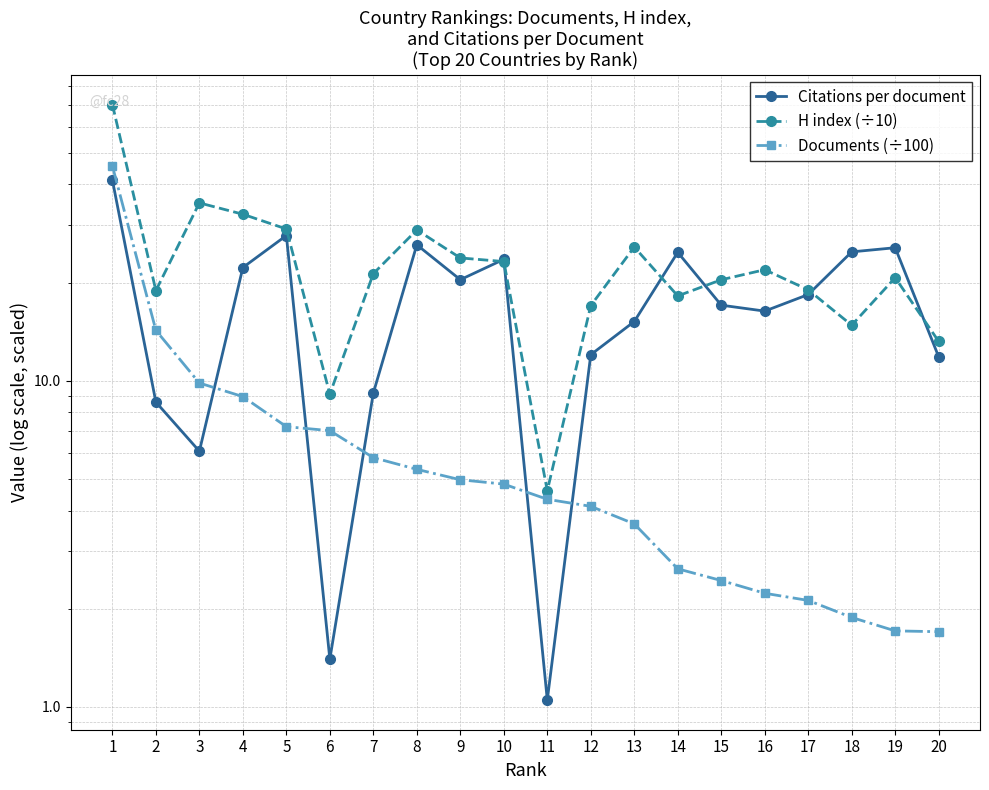

Where is the first local minimum for H index (÷10)?

2